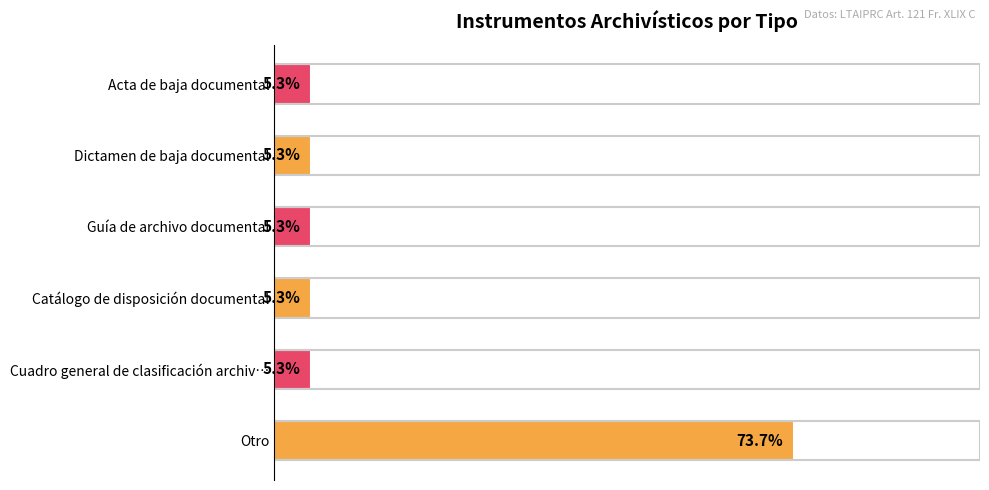

Does the chart contain any negative values?

No